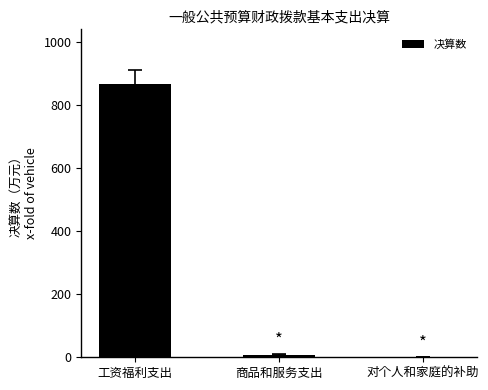

What is the sum of all values?

874.5